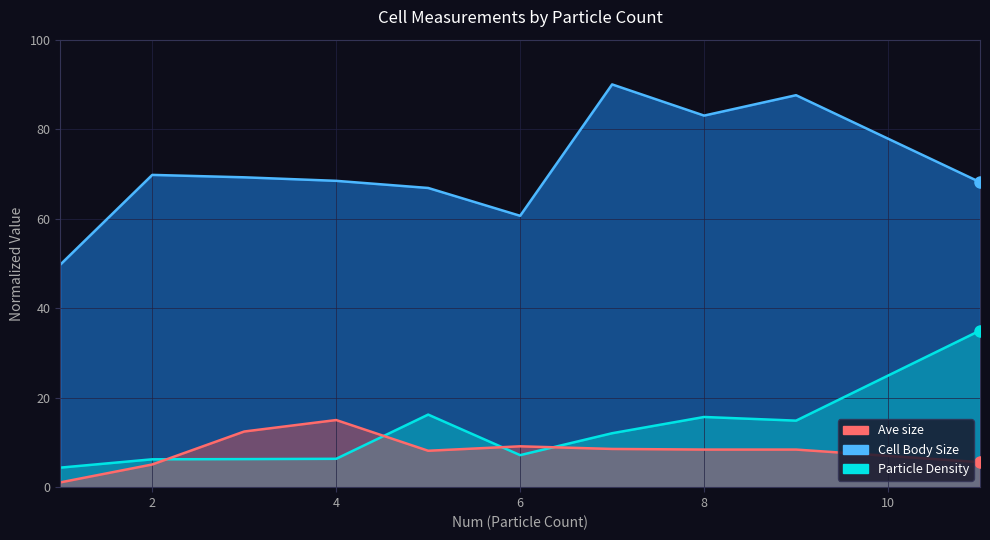

What is the greatest value displayed?

90.0